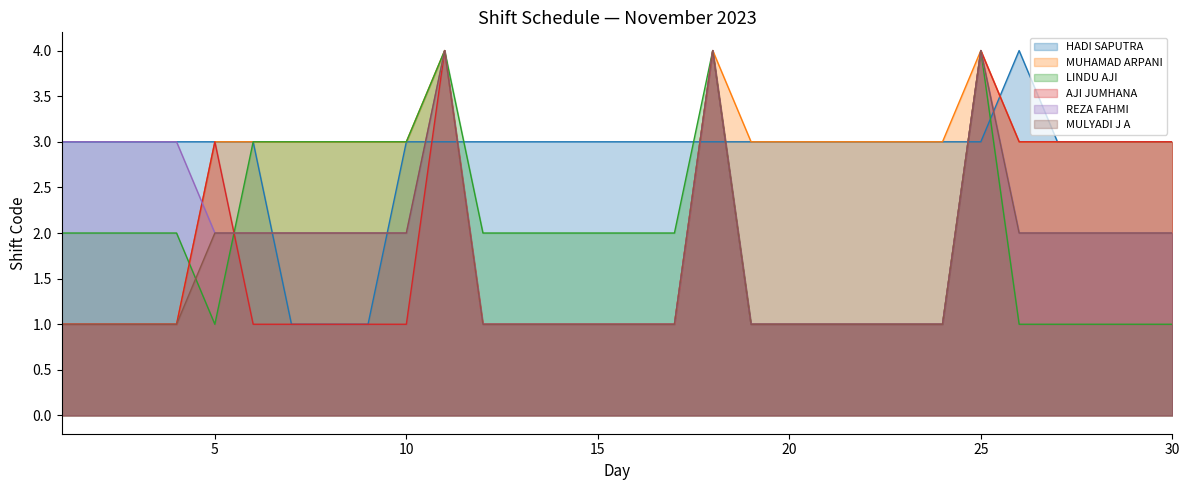

At how many categories does at least one series exceed 1?

30